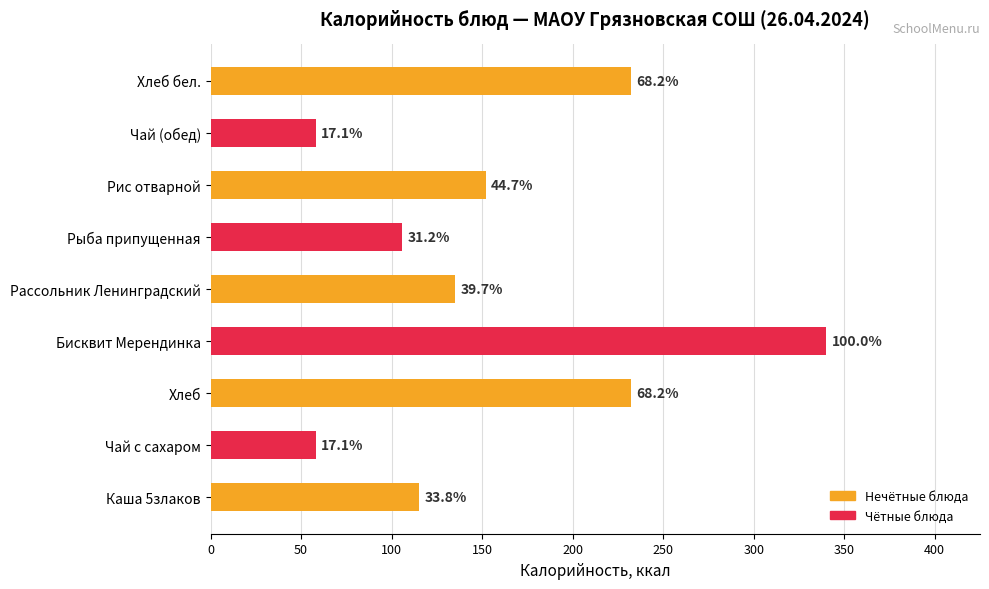

What is the difference between the maximum and minimum values?

282